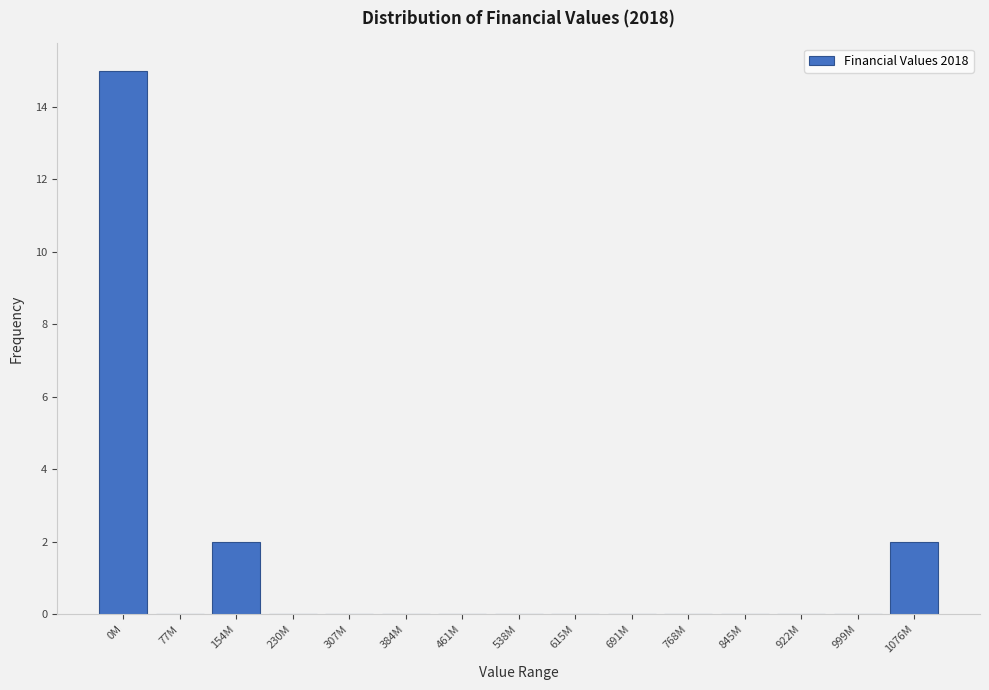

Reading left to right, what are all the values shown in this chart?

0M=15	77M=0	154M=2	230M=0	307M=0	384M=0	461M=0	538M=0	615M=0	691M=0	768M=0	845M=0	922M=0	999M=0	1076M=2